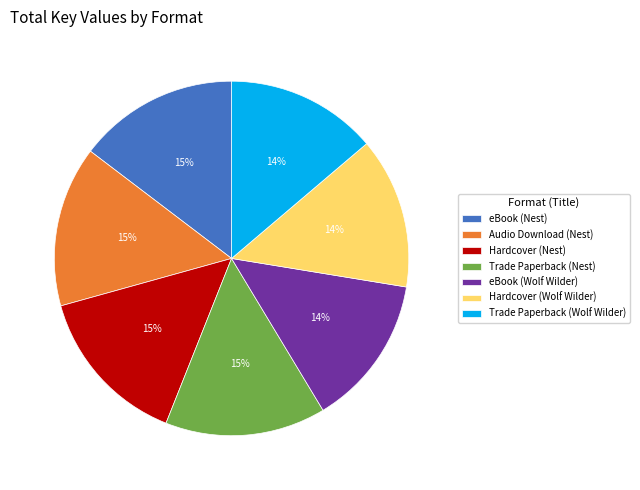

Is it true that eBook (Nest) is 15% of the pie?

True